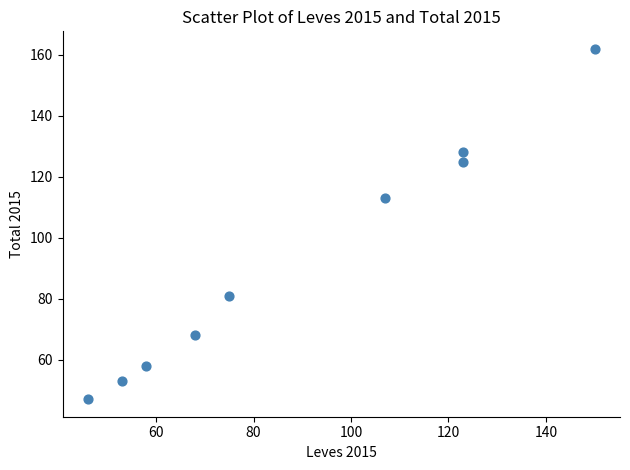

What is the range of X values (max minus min)?

104